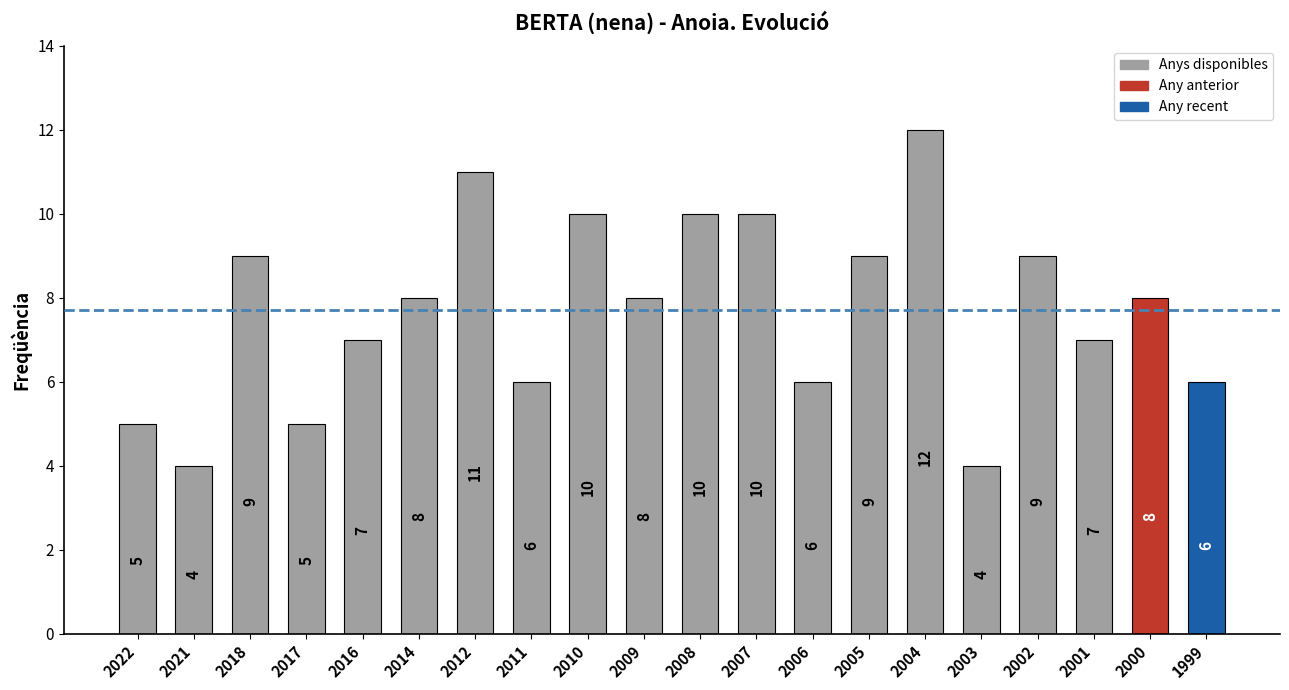

What is the difference between the second highest and minimum values?

7